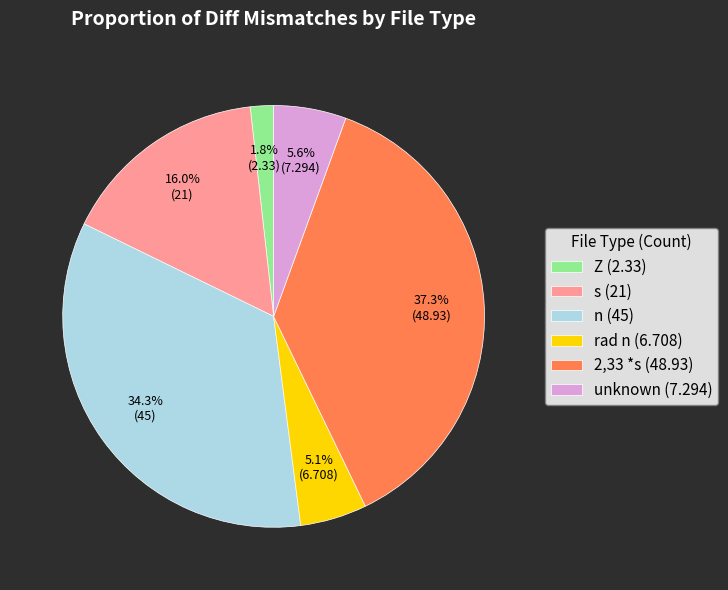

Approximately how many times larger is the value at n (45) compared to 2,33 *s (48.93)?

0.9